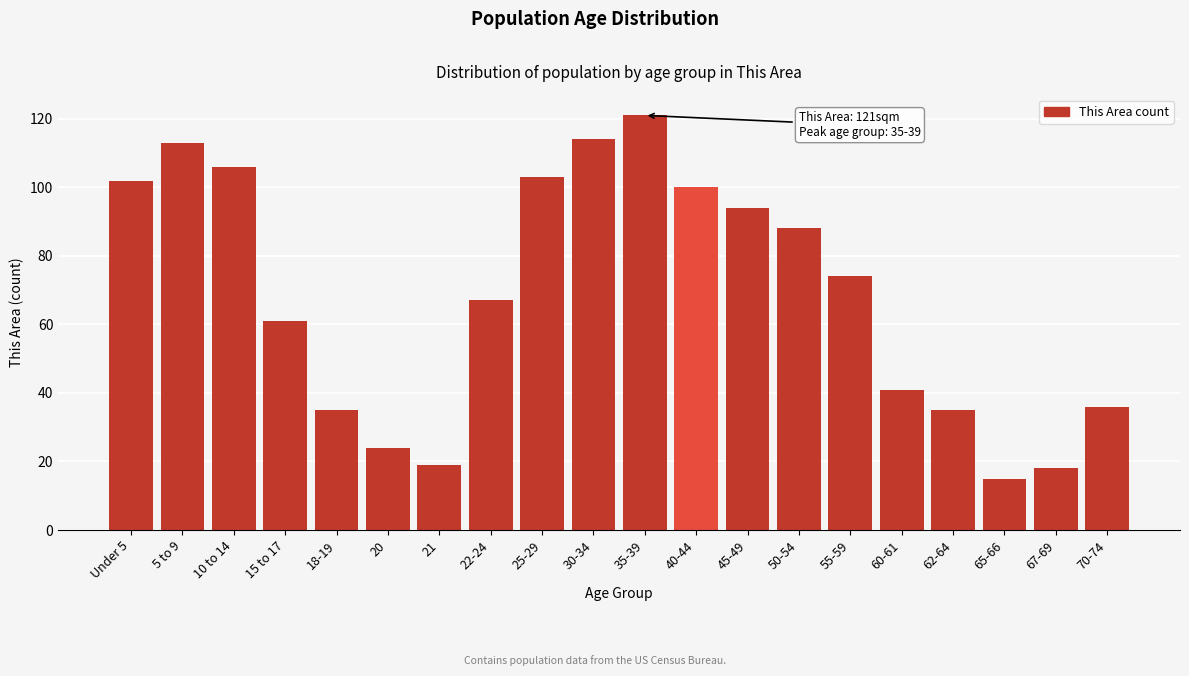

Reading right to left, transcribe all the data shown in this chart.

70-74=36	67-69=18	65-66=15	62-64=35	60-61=41	55-59=74	50-54=88	45-49=94	40-44=100	35-39=121	30-34=114	25-29=103	22-24=67	21=19	20=24	18-19=35	15 to 17=61	10 to 14=106	5 to 9=113	Under 5=102